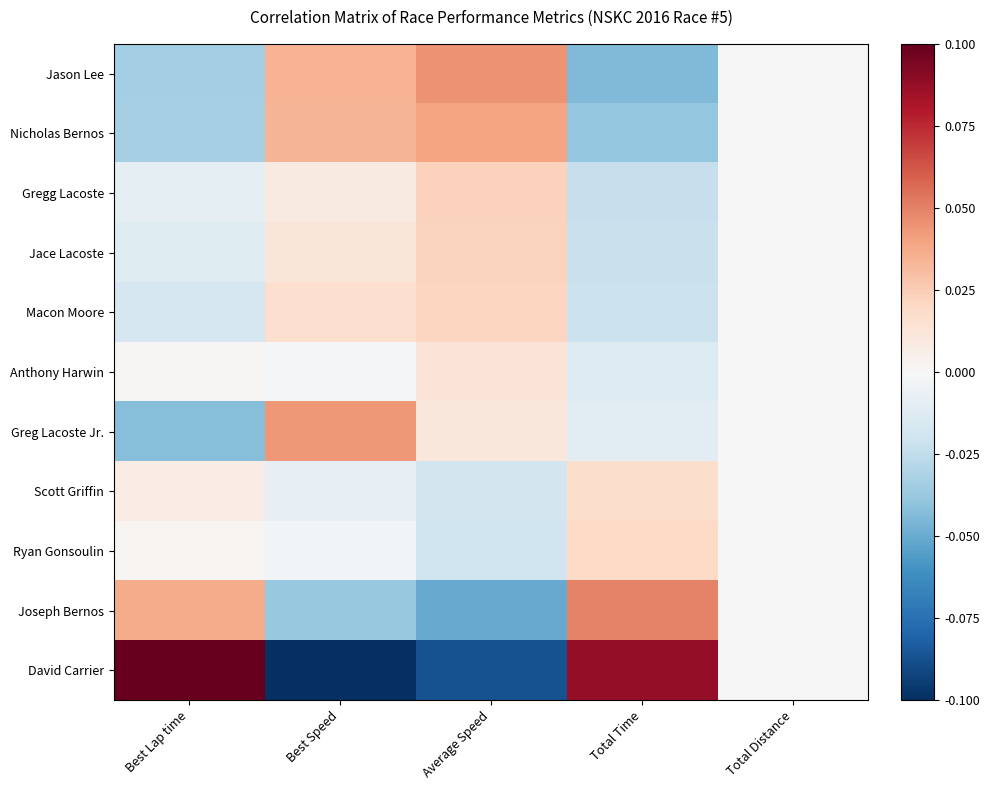

At which label is Joseph Bernos closest to 0?

Total Distance